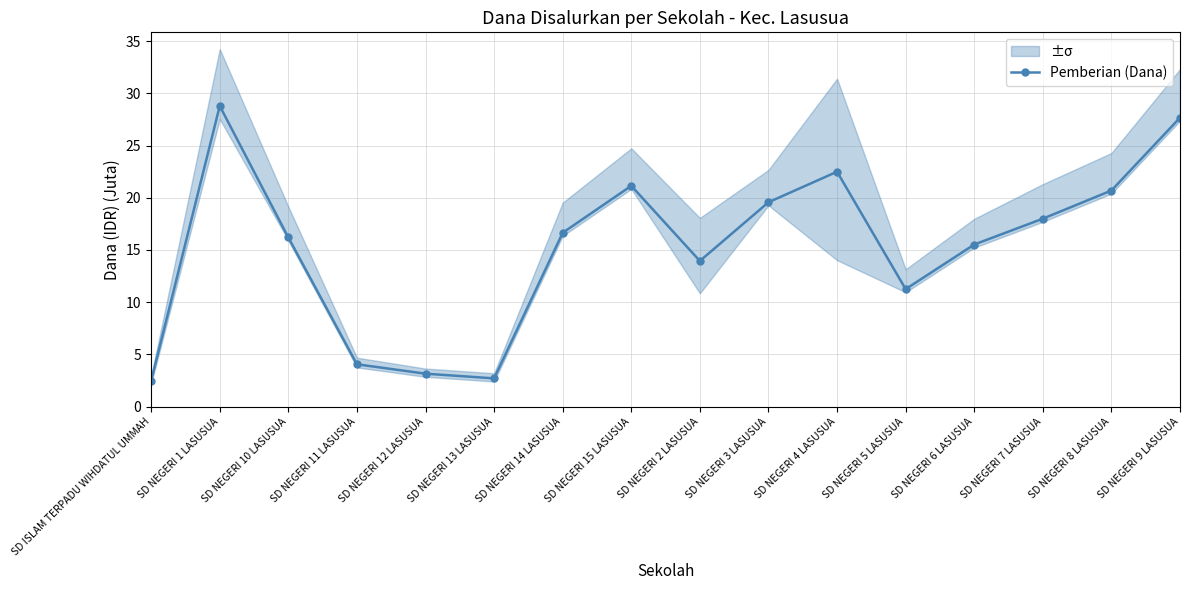

Between SD NEGERI 8 LASUSUA and SD NEGERI 13 LASUSUA, which is larger?

SD NEGERI 8 LASUSUA